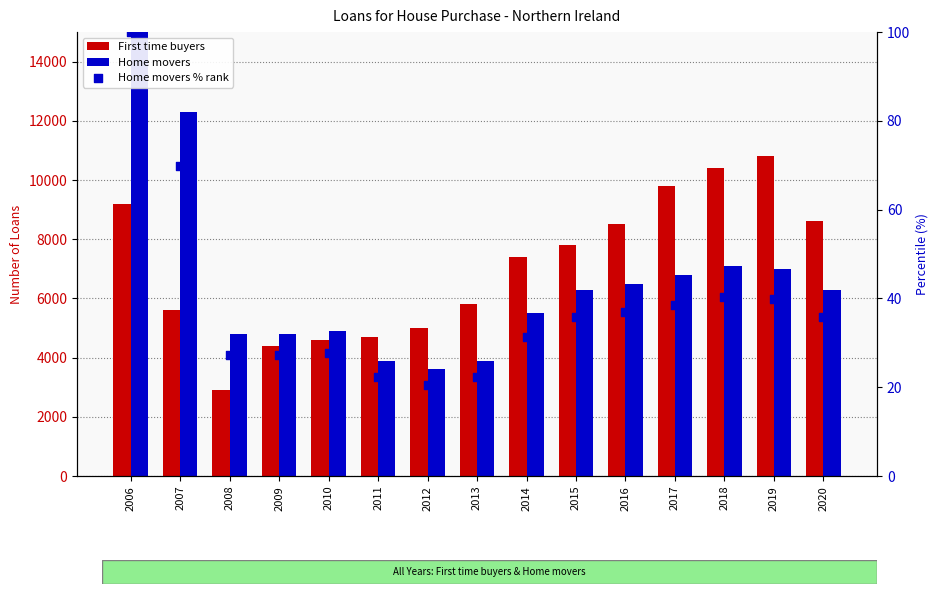

At how many categories does at least one series exceed 8464?

7